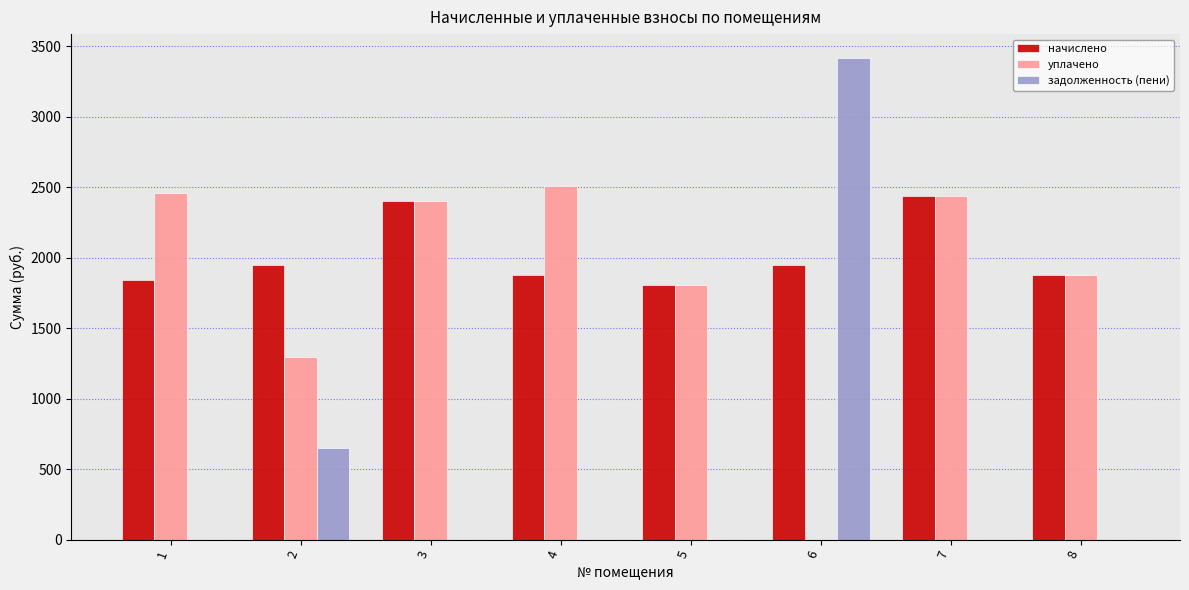

Which series has the largest total across all categories?

начислено